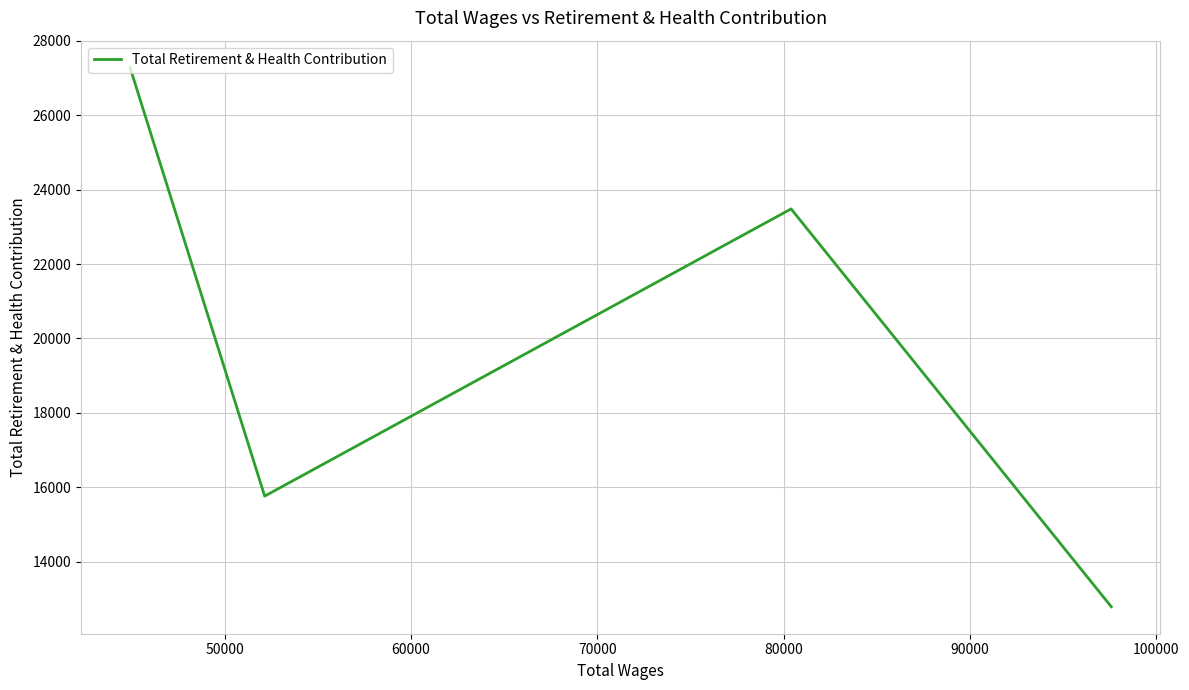

How many interior local valleys (lower than both neighbors) does the data have?

1